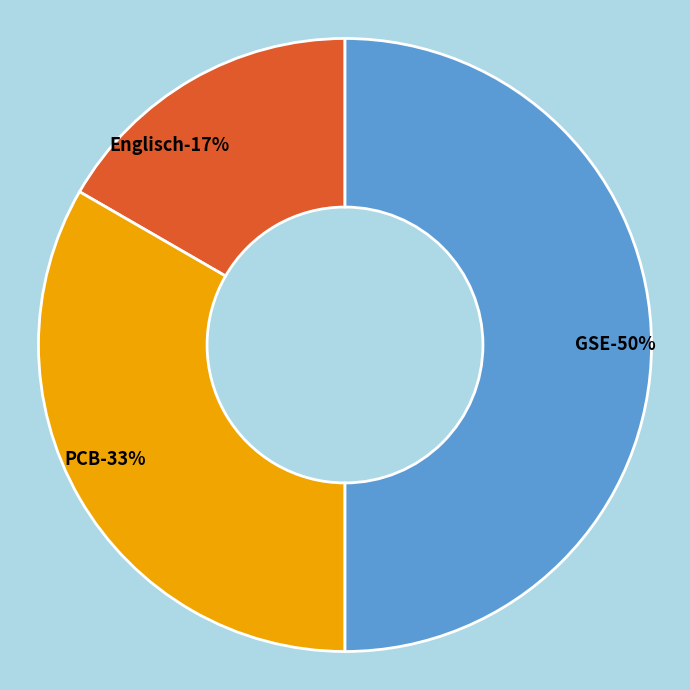

Does Englisch represent more than half of the total?

No